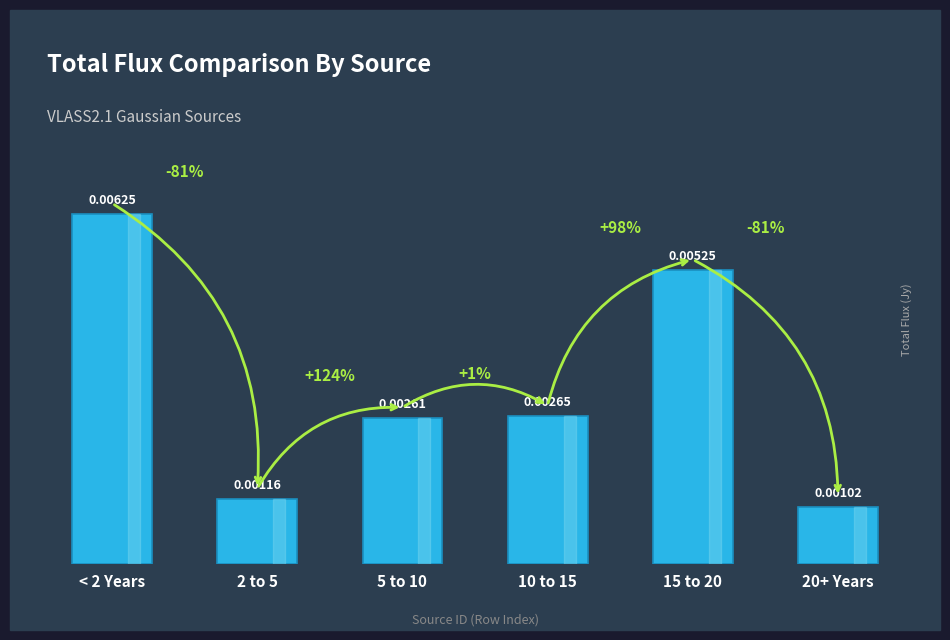

Where is the data nearest to the value 0?

20+ Years